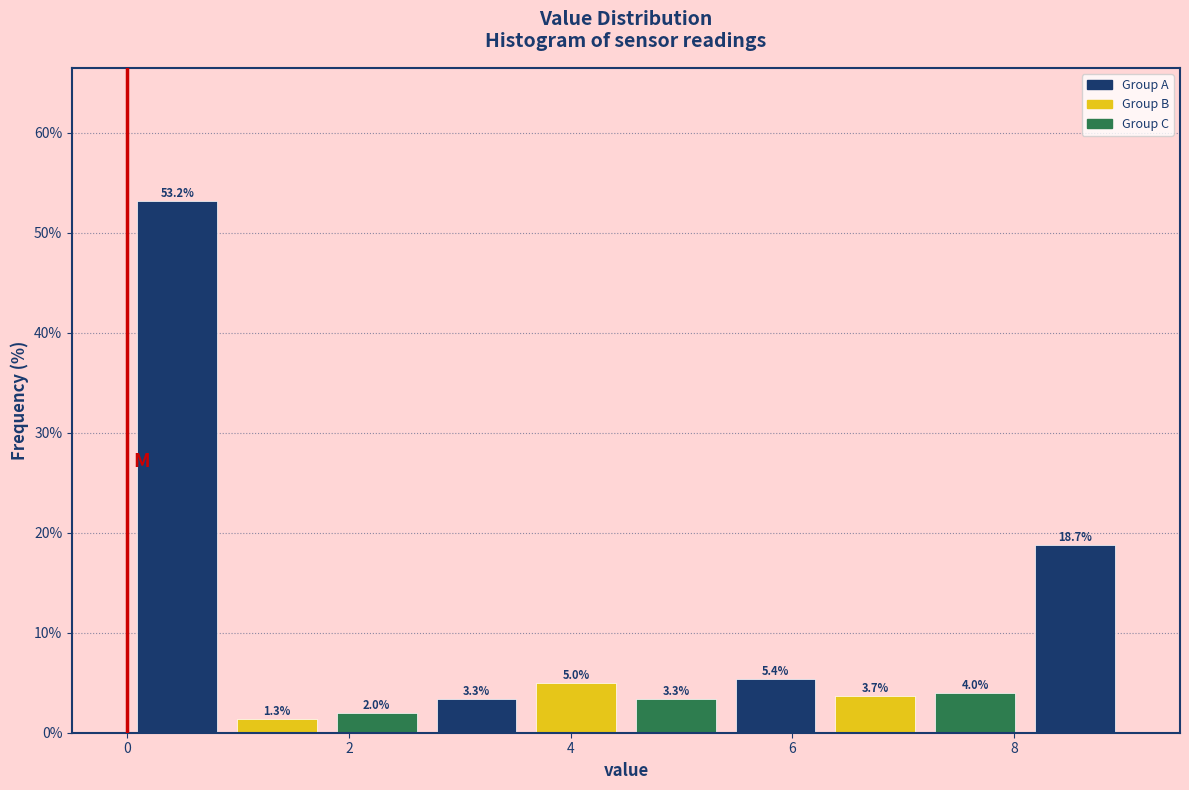

Over which range of the x-axis is the bar tallest?

0.0 to 0.9